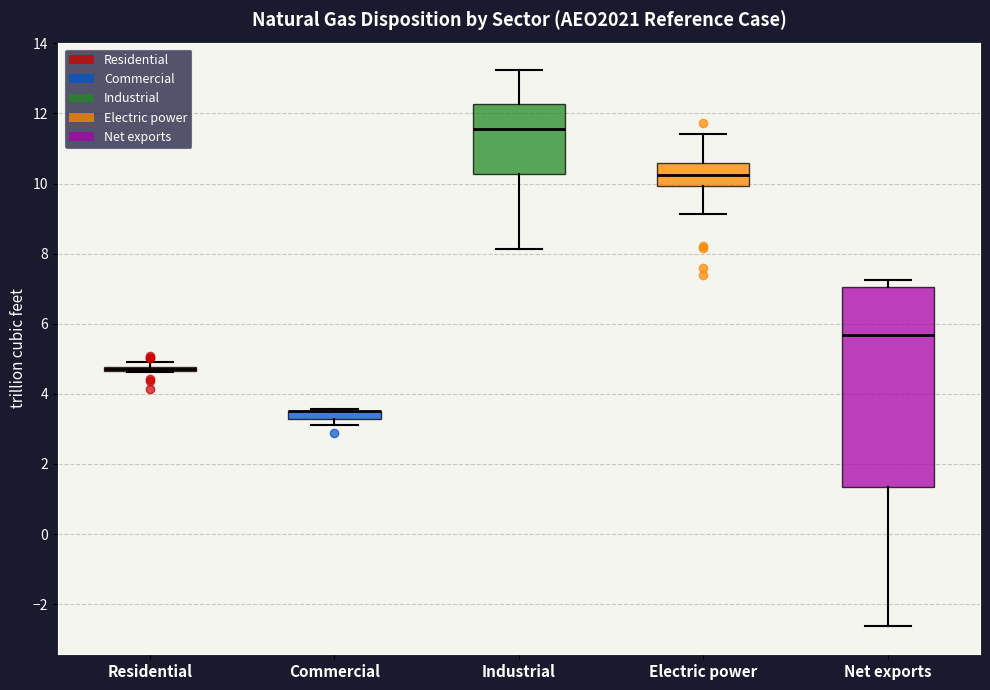

Comparing the boxes themselves (not the whiskers), which one is the tallest?

Net exports